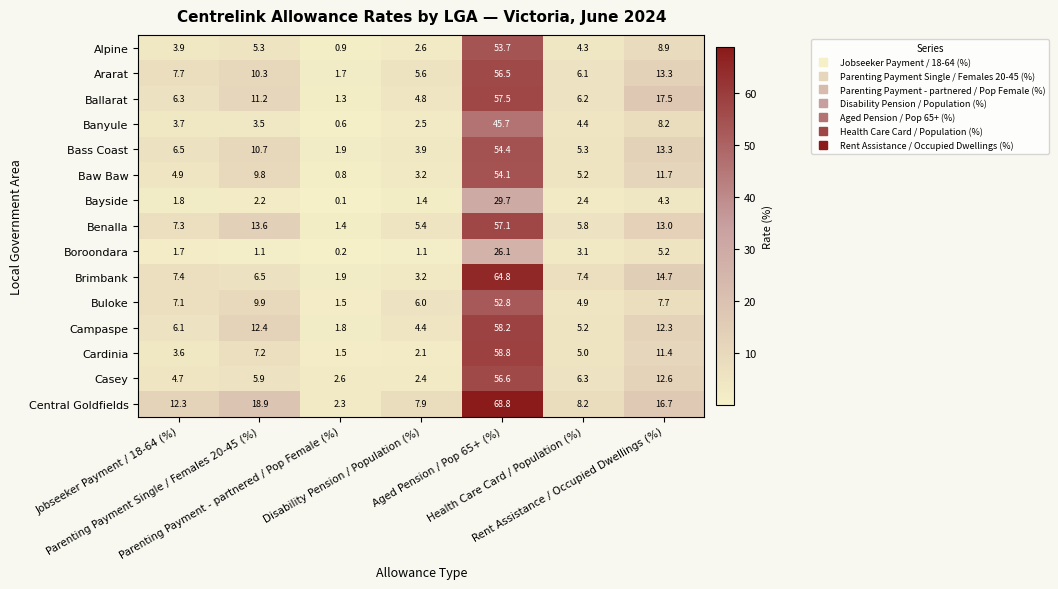

List the series in order of their peak value, lowest first.

Boroondara, Bayside, Banyule, Buloke, Alpine, Baw Baw, Bass Coast, Ararat, Casey, Benalla, Ballarat, Campaspe, Cardinia, Brimbank, Central Goldfields